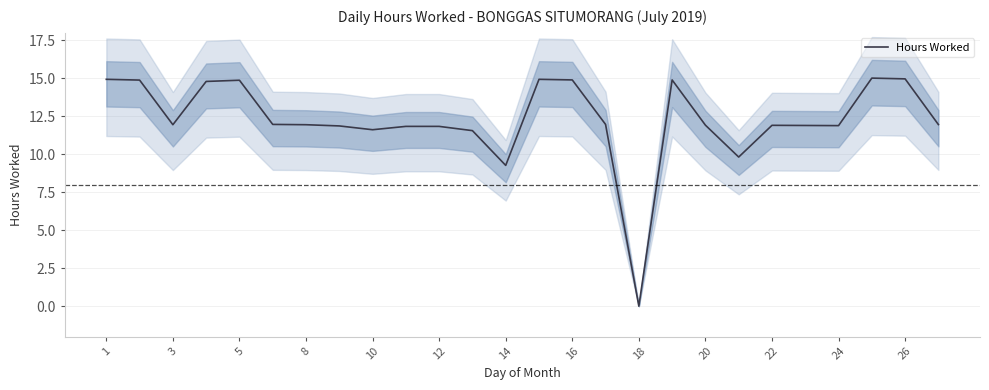

The value of Hours Worked at 22 is 3.0. True or false?

False